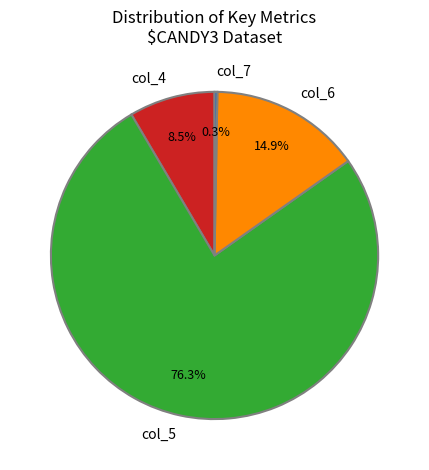

What percentage is NOT represented by col_6?

85.1%